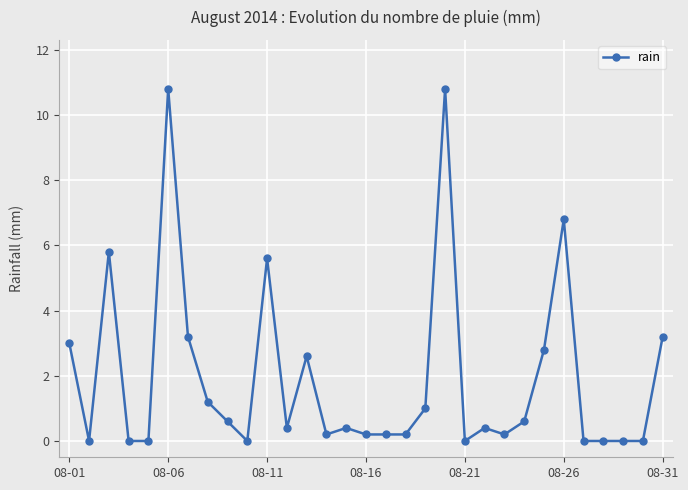

True or false: the data has more than 0 interior local peaks.

True